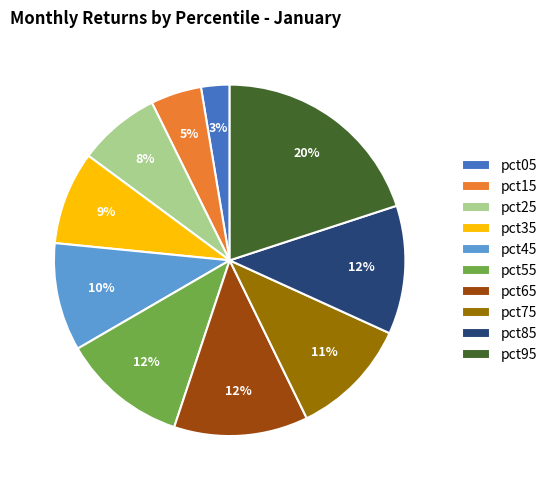

Which slice is the smallest?

pct05